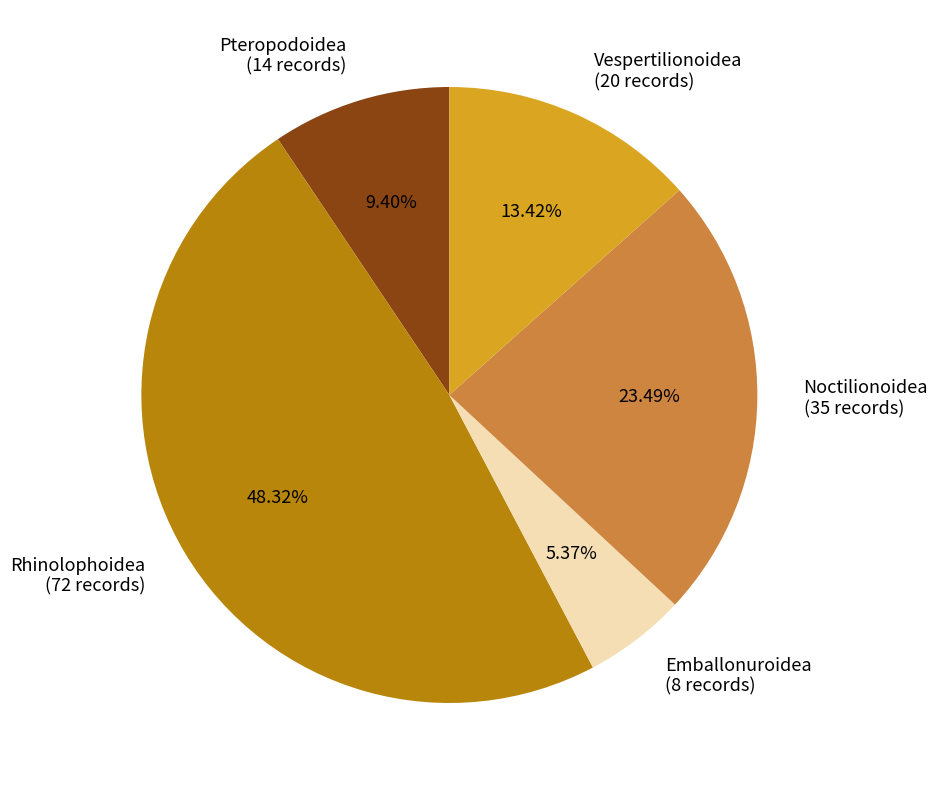

What percentage is the Pteropodoidea slice, to the nearest percent?

9%